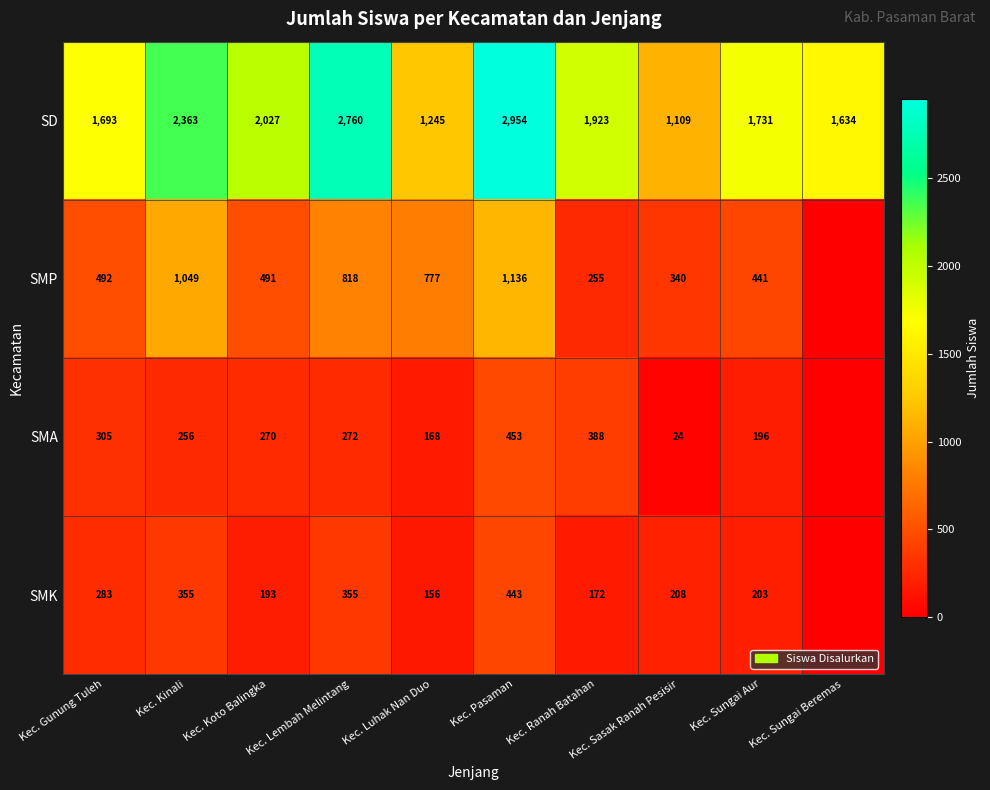

Which series changed the most between Kec. Gunung Tuleh and Kec. Ranah Batahan?

SMP